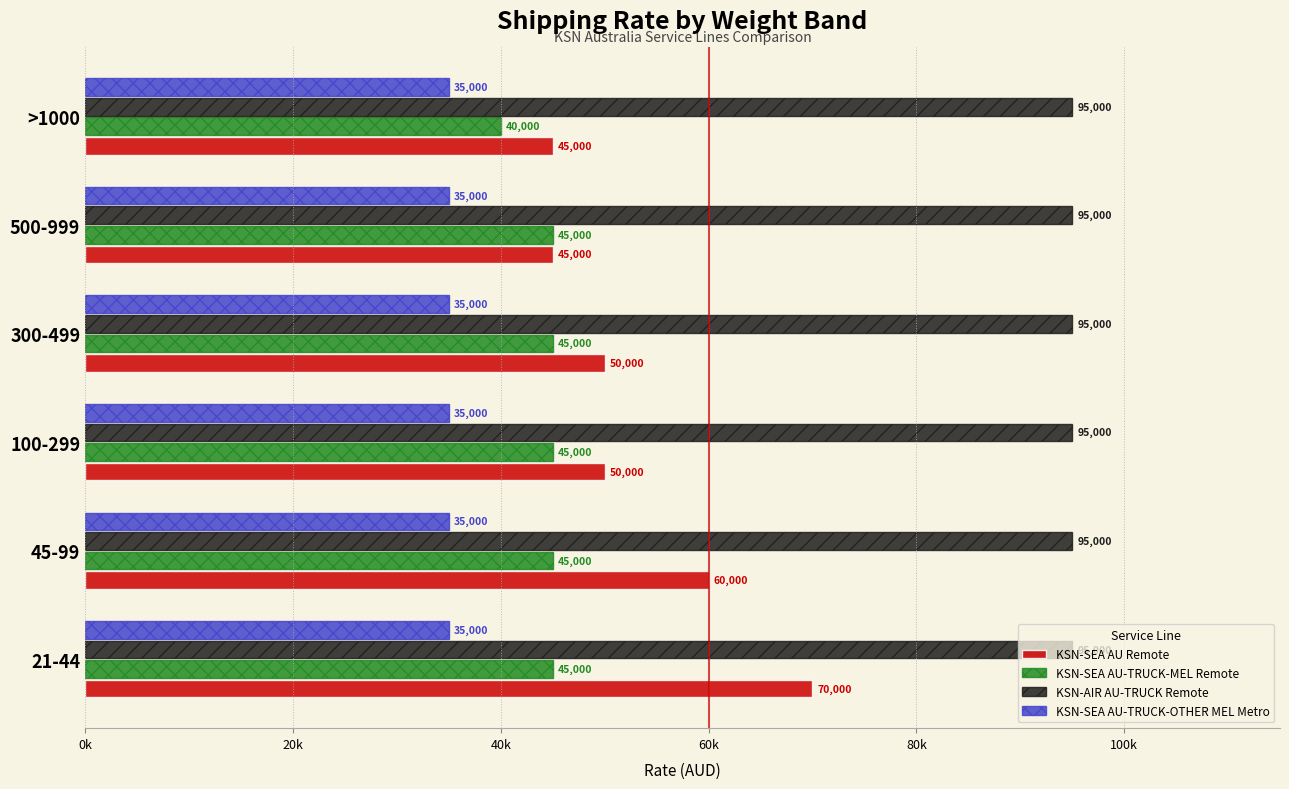

Which series has the widest spread of values?

KSN-SEA AU Remote